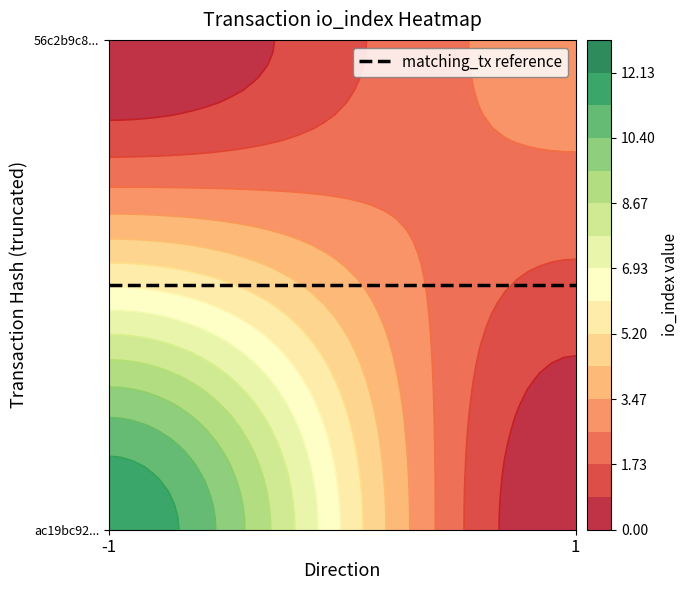

What is the difference between the ac19bc9266763b6779df96b871c48c3441b8c80 values at io_index and direction?

13